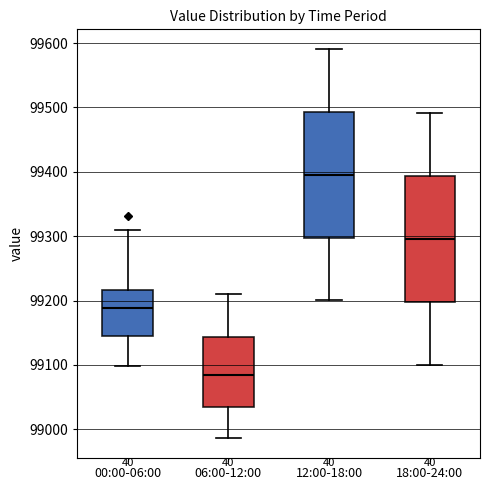

Reading left to right, read every box against the y-axis: the position of its median line, the range the box covers, and the ends of its whiskers. The values are not printed on the chart, so give them approximately, as read against the axis.

00:00-06:00: median 99190, box 99150 to 99220, whiskers 99100 to 99310
06:00-12:00: median 99080, box 99030 to 99140, whiskers 98990 to 99210
12:00-18:00: median 99400, box 99300 to 99490, whiskers 99200 to 99590
18:00-24:00: median 99300, box 99200 to 99390, whiskers 99100 to 99490